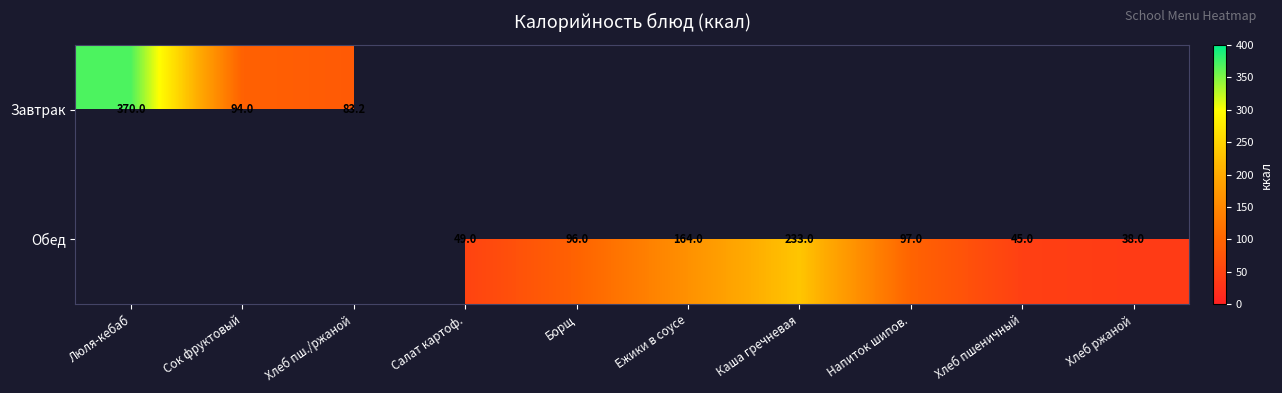

Is the value of Обед at Каша гречневая greater than the value of Завтрак at Сок фруктовый?

Yes